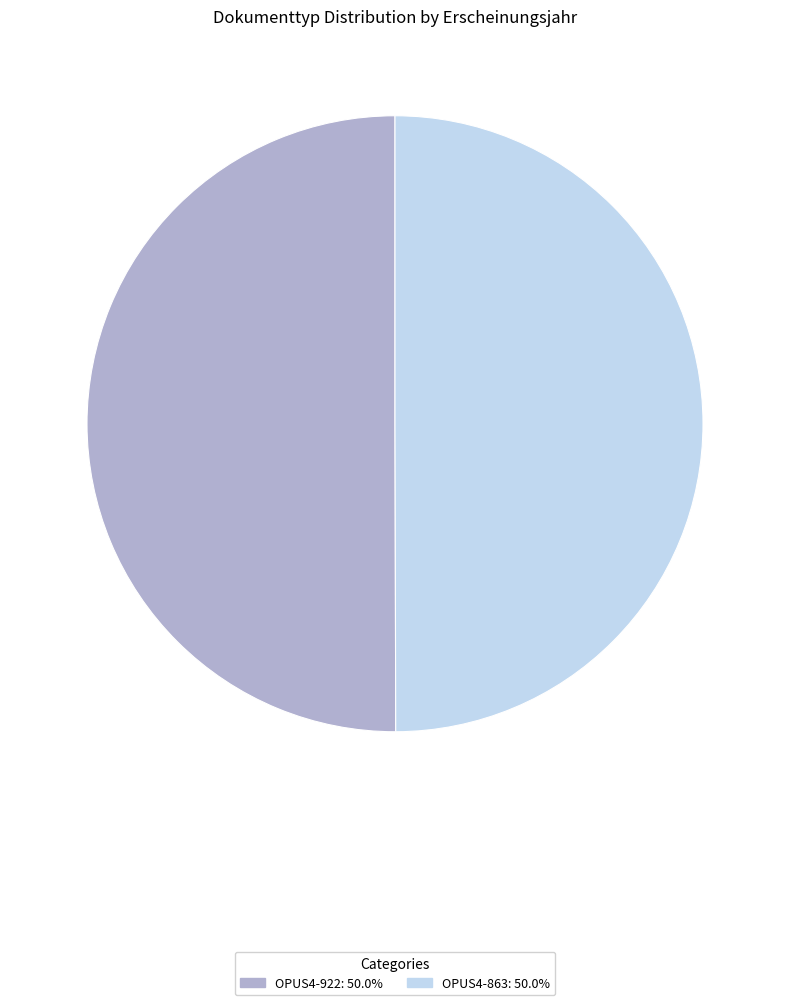

Approximately how many times larger is the value at OPUS4-922: 50.0% compared to OPUS4-863: 50.0%?

1.0